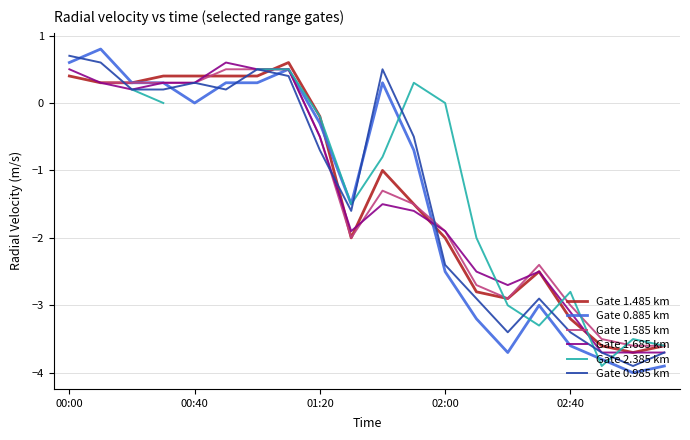

True or false: Gate 2.385 km has more than 1 interior local peaks.

True